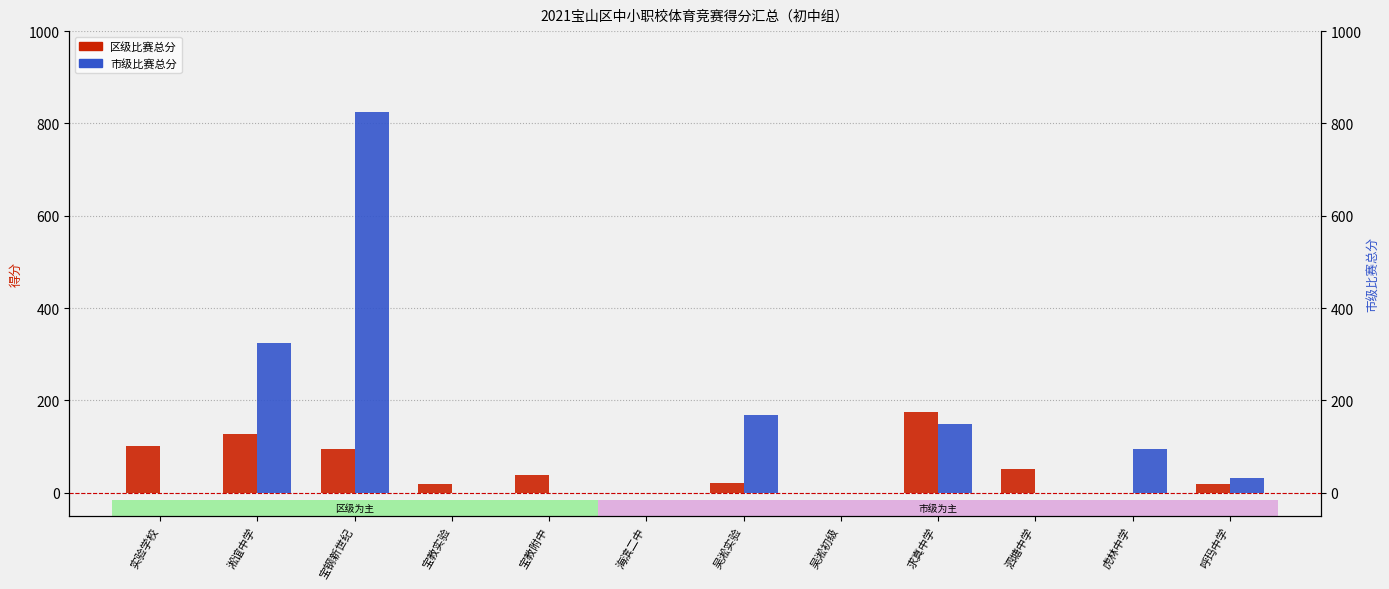

Where does the 市级比赛总分 series first go above 31?

淞谊中学